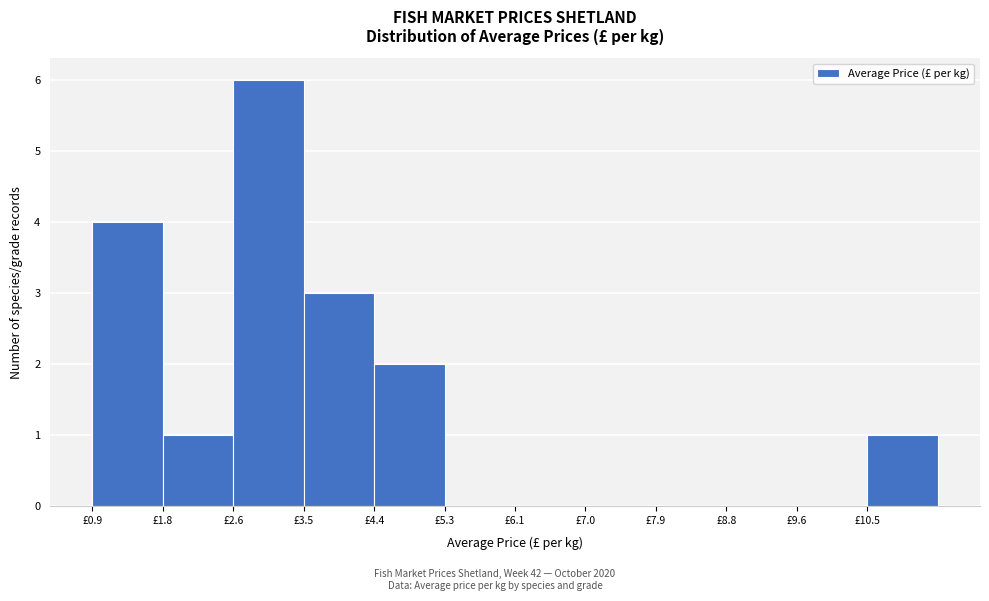

Reading left to right, list every bar in this chart as the range it spans on the x-axis followed by its height. Neither the bar edges nor the heights are printed on the chart, so give them approximately, as read against the axes.

0.9 to 1.8: 4
1.8 to 2.6: 1
2.6 to 3.5: 6
3.5 to 4.4: 3
4.4 to 5.3: 2
5.3 to 6.1: 0
6.1 to 7.0: 0
7.0 to 7.9: 0
7.9 to 8.8: 0
8.8 to 9.6: 0
9.6 to 10.5: 0
10.5 to 11.4: 1